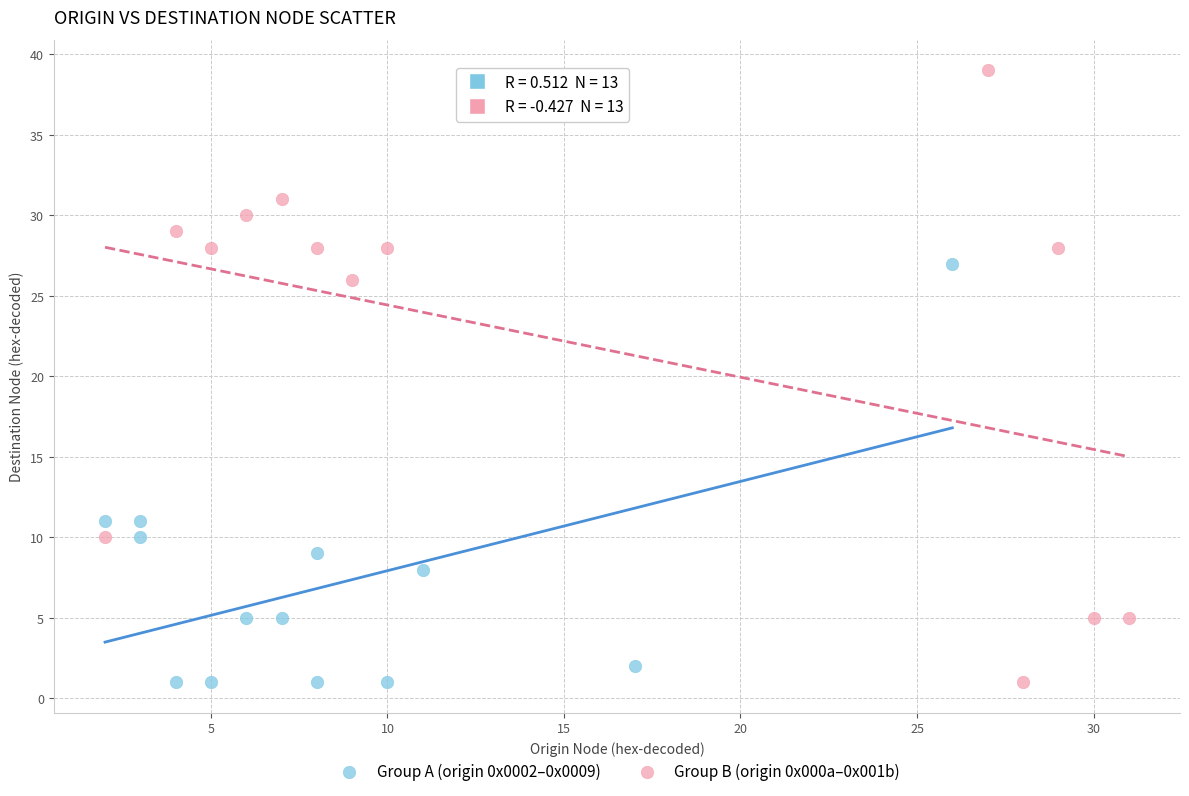

Which series has the widest spread of Y values?

Group B (origin 0x000a–0x001b)